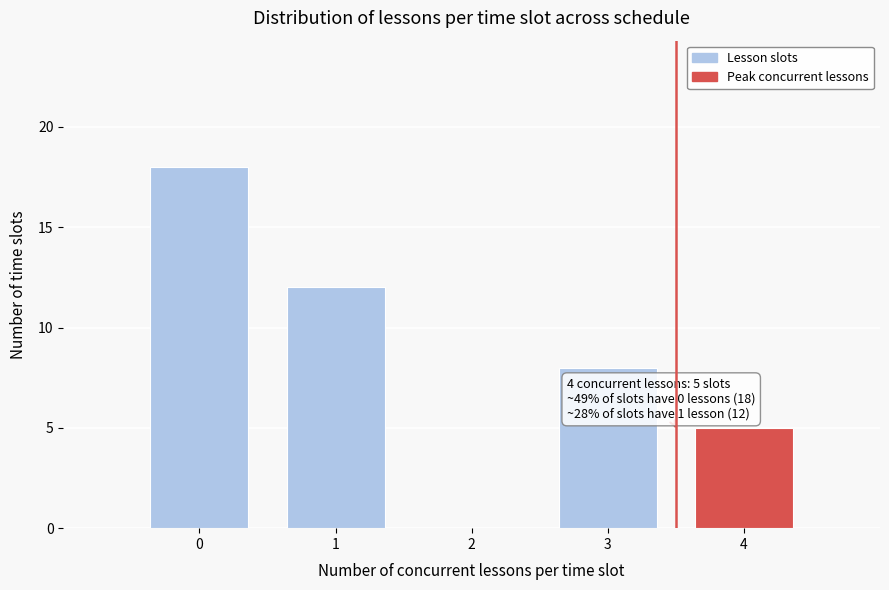

Reading right to left, what are all the values shown in this chart?

4=5	3=8	2=0	1=12	0=18